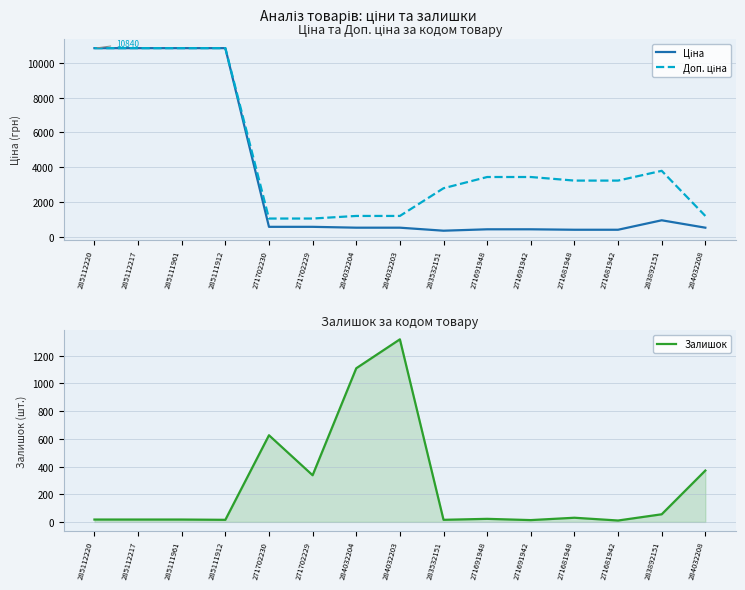

The Залишок series shows 10.9 at 285112220. True or false?

False